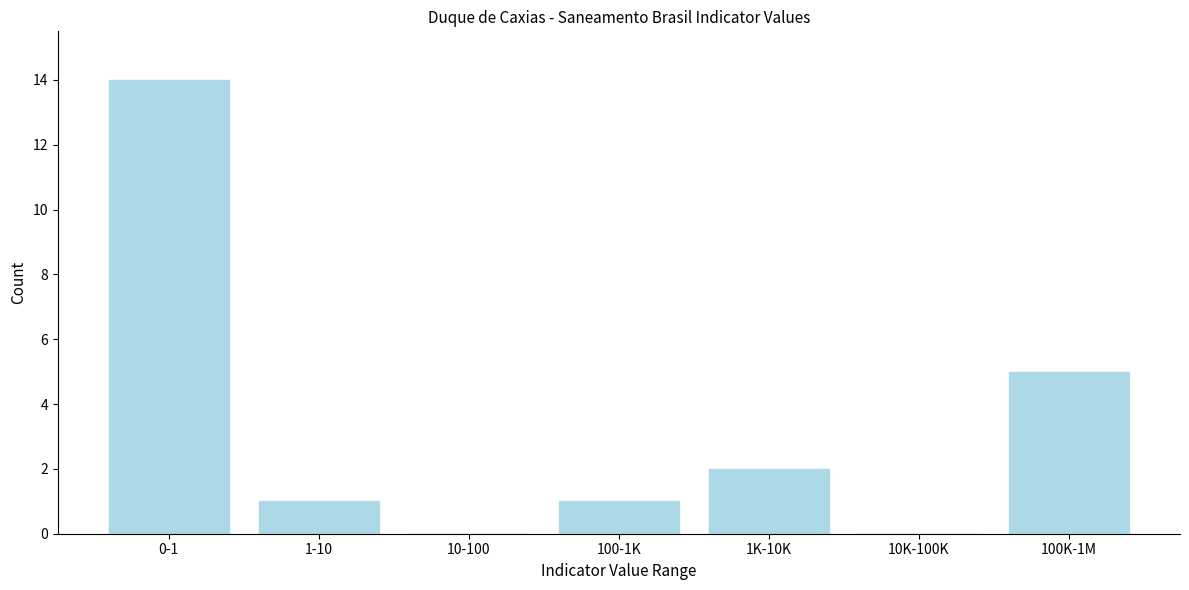

Reading left to right, extract all data points from this chart.

0-1=14	1-10=1	10-100=0	100-1K=1	1K-10K=2	10K-100K=0	100K-1M=5